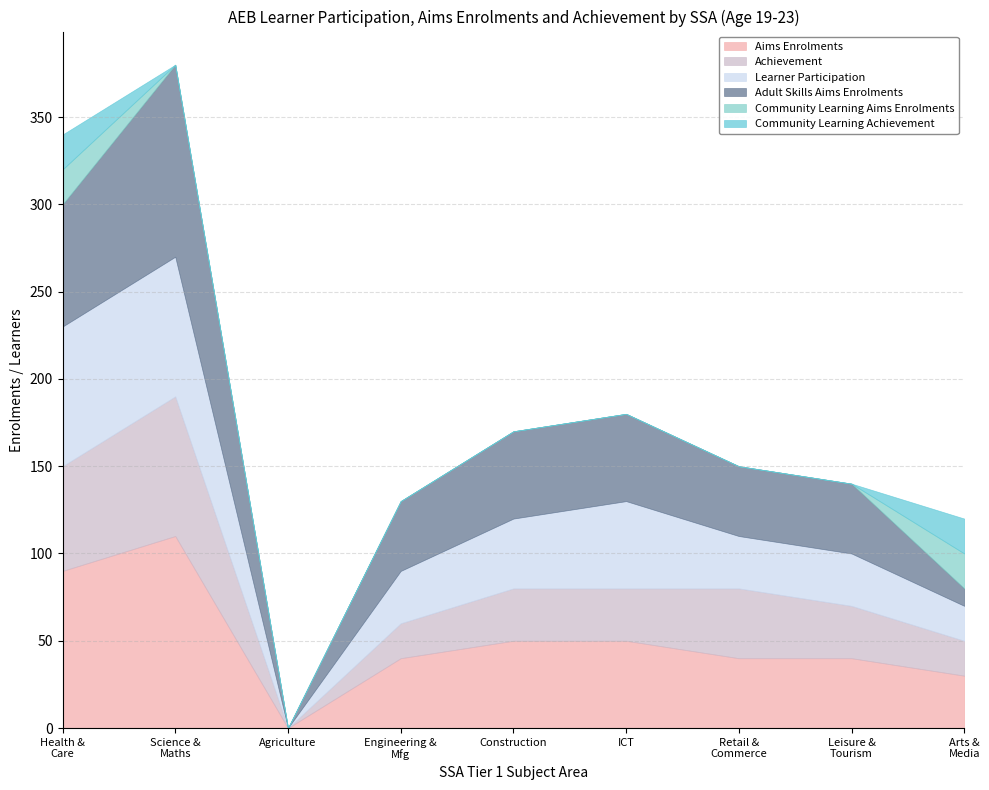

At which label does Learner Participation reach its minimum?

Agriculture, Horticulture and Animal Care